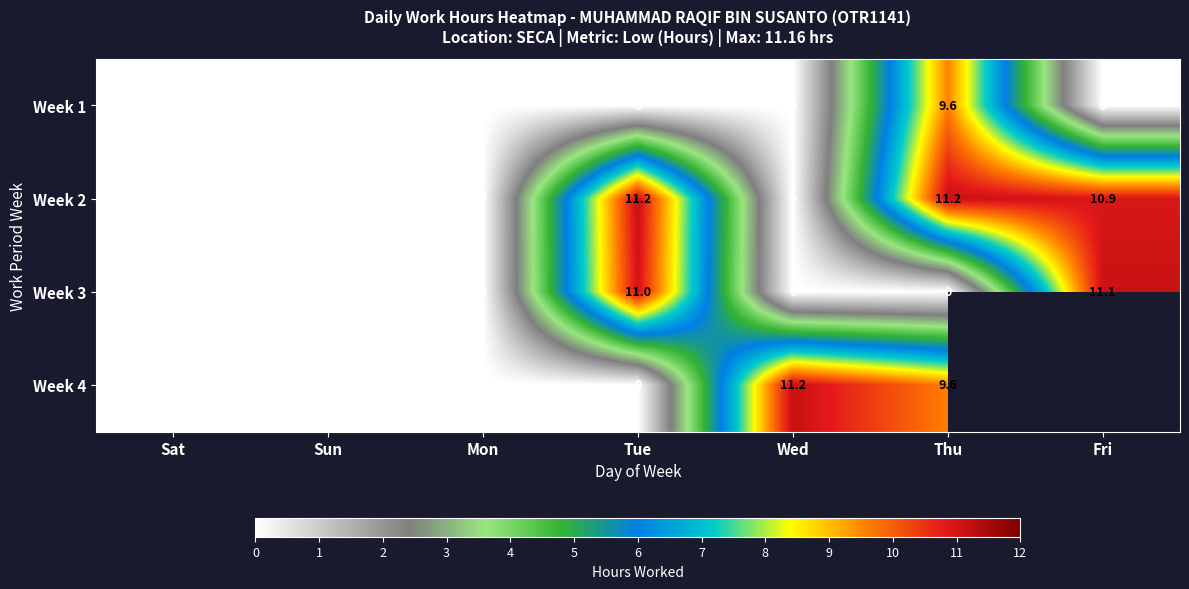

Read the Week 3 value at Fri.

11.1